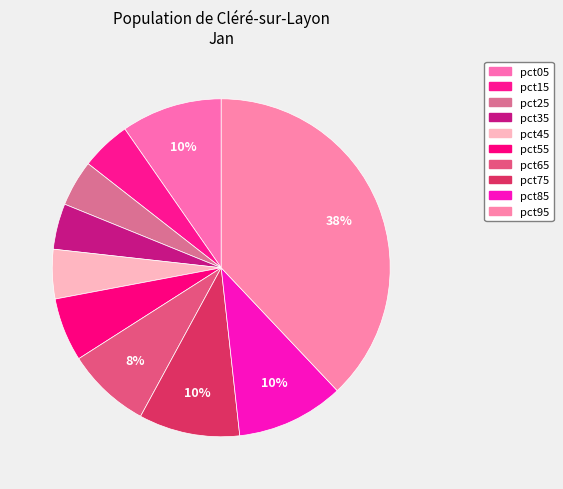

To the nearest percent, what is the difference between the largest and smallest slice percentages?

34%